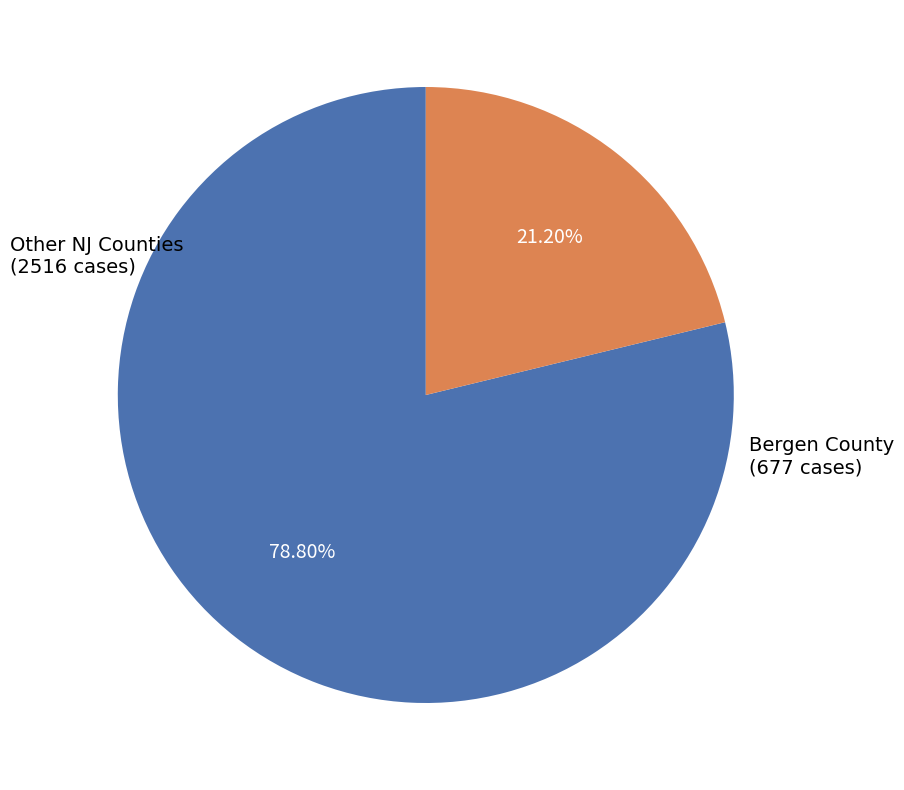

Which category has the biggest portion of the pie?

Other NJ Counties